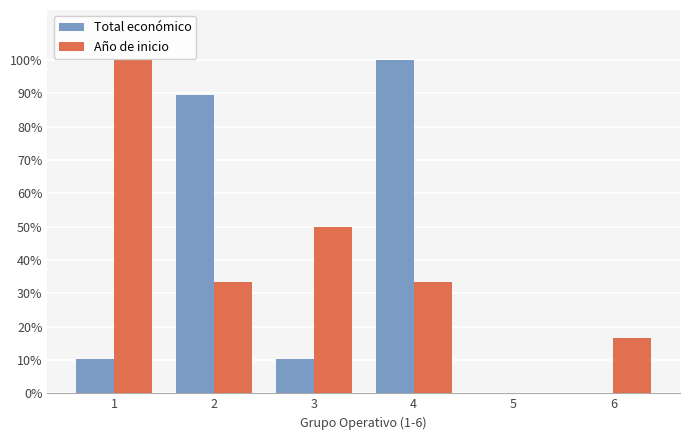

Does the chart contain stacked bars?

No